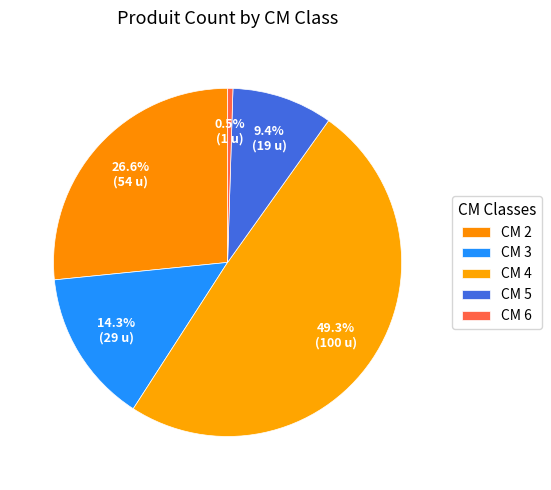

What is the smallest slice in the pie chart?

CM 6